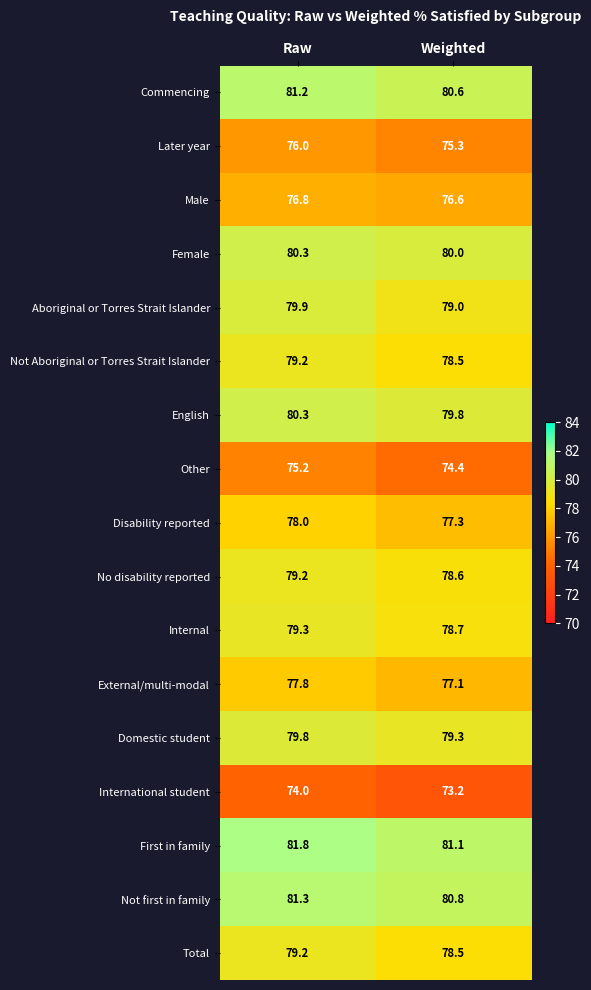

Which series has the largest range (max minus min)?

Aboriginal or Torres Strait Islander